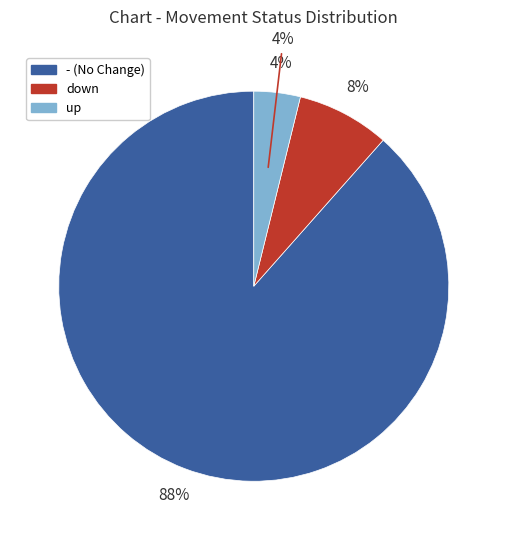

Which slice is the largest?

-